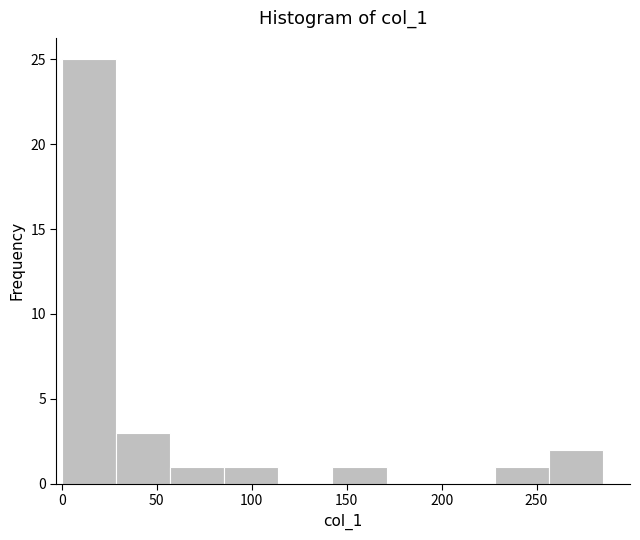

Over which range of the x-axis is the bar tallest?

0.0 to 28.5